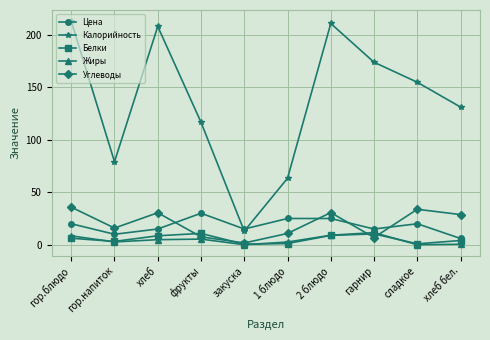

Which category has the highest value across all series?

гор.блюдо